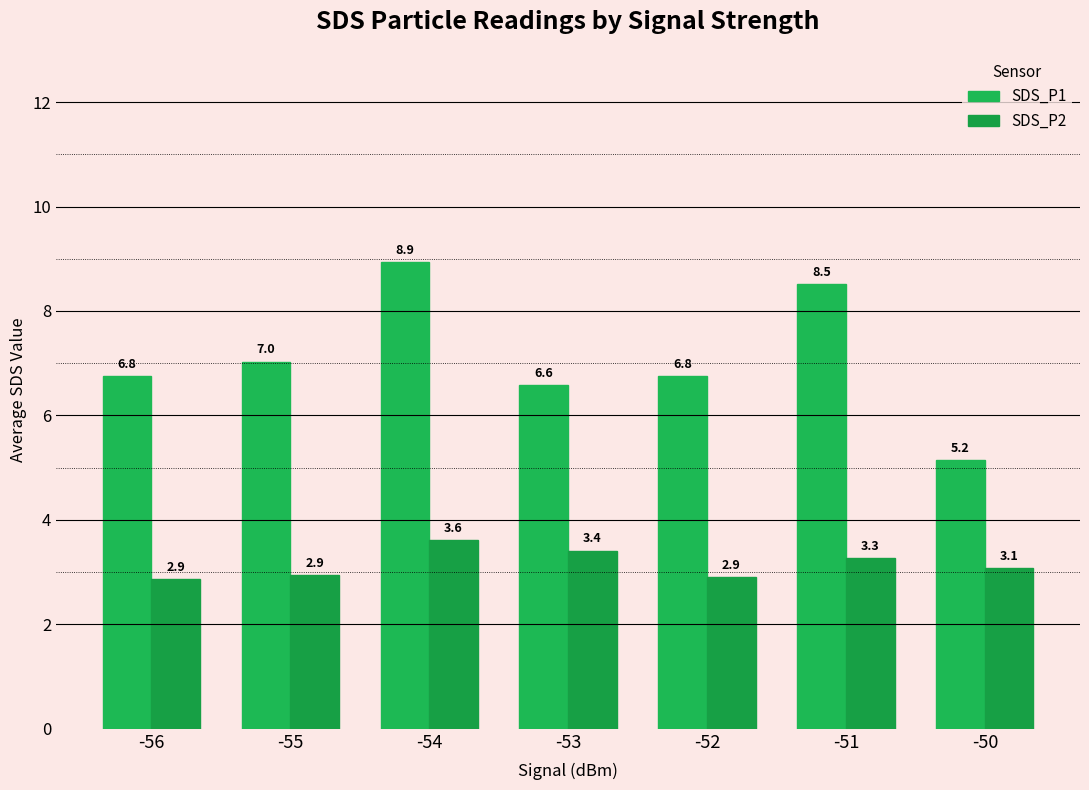

True or false: SDS_P1 has a value of 11.0 at -56.

False